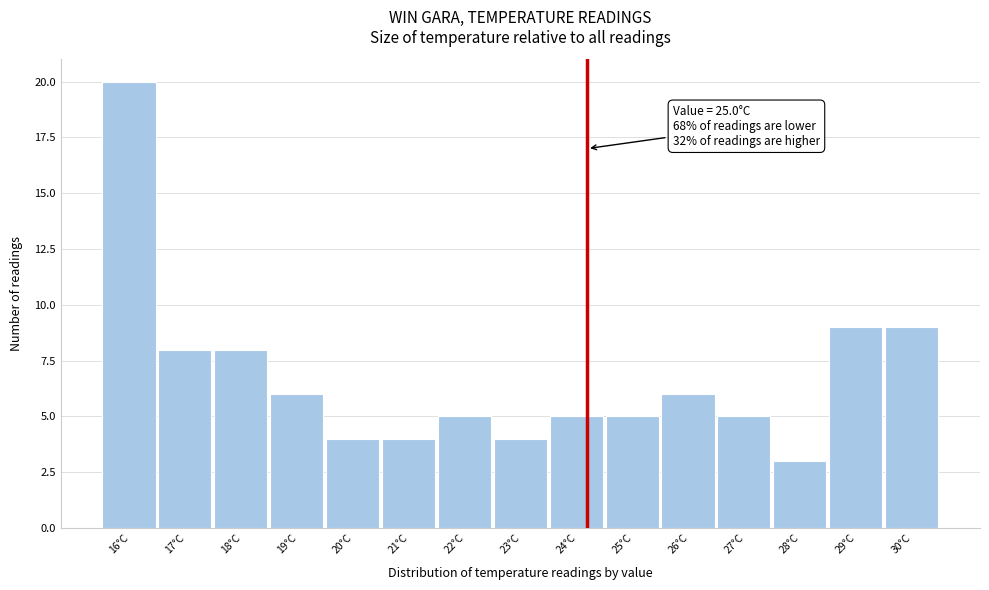

Reading right to left, transcribe all the data shown in this chart.

9	9	3	5	6	5	5	4	5	4	4	6	8	8	20